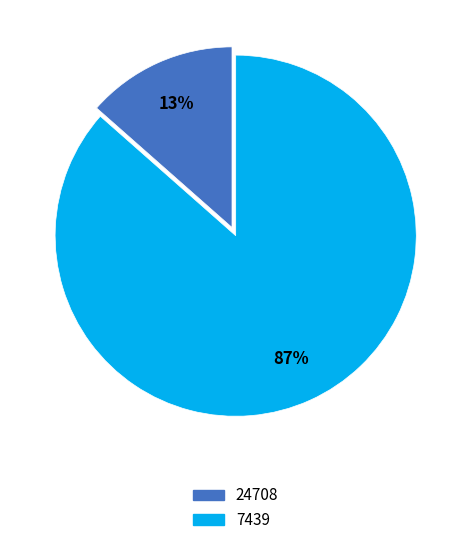

The 7439 slice represents 74% of the pie. True or false?

False